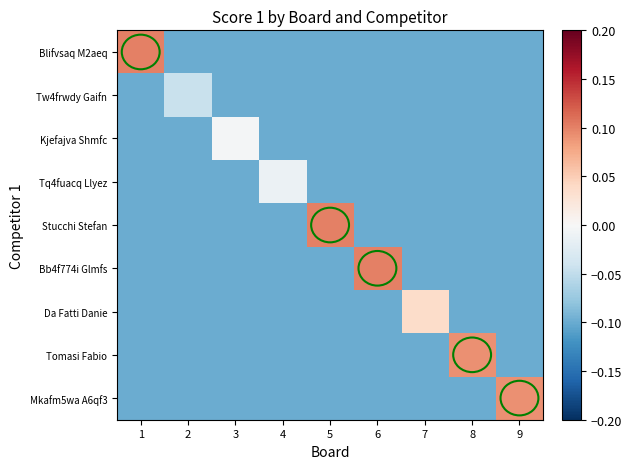

Which series has the largest range (max minus min)?

Blifvsaq M2aeq